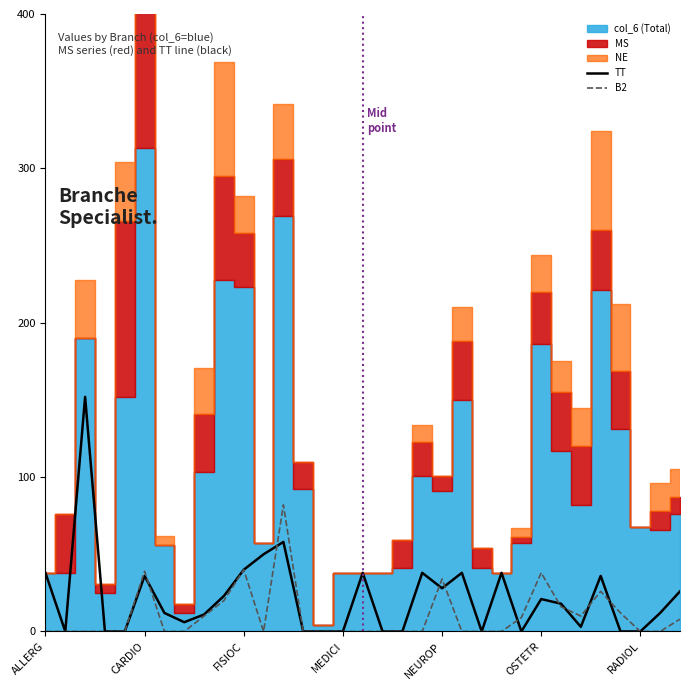

The B2 series shows -43 at ALLERG. True or false?

False